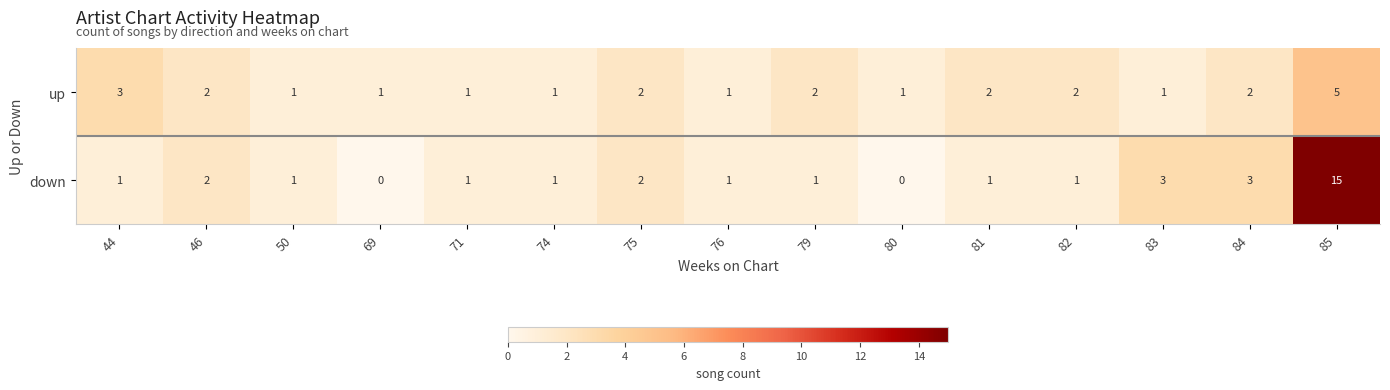

What is the sum of the down values at 79 and 85?

16